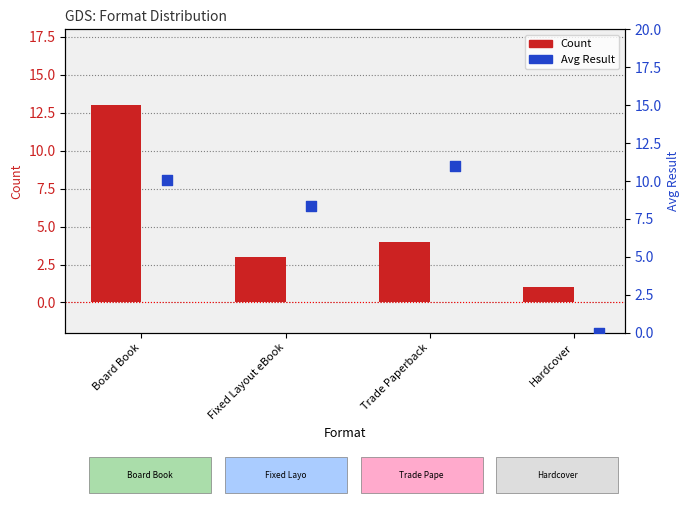

At which category is the sum across all series the highest?

Board Book